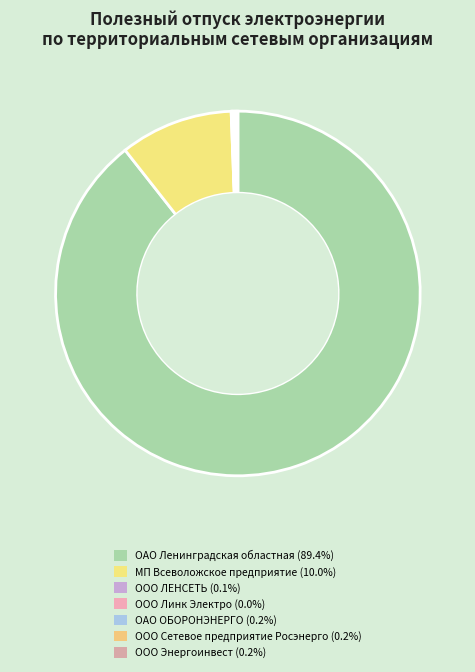

Is there any slice that represents more than half of the pie?

Yes